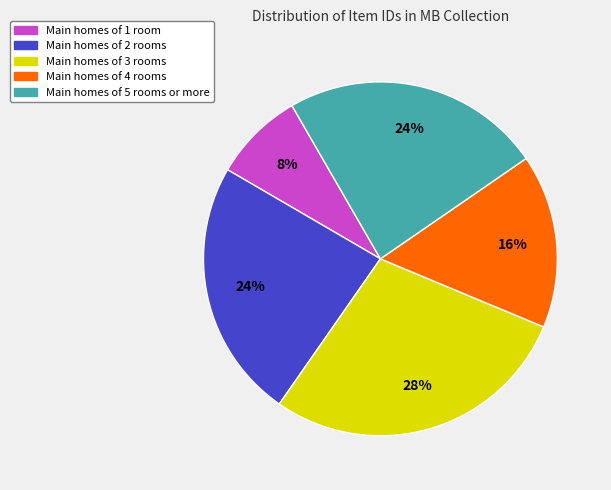

Is there a majority slice in this chart?

No